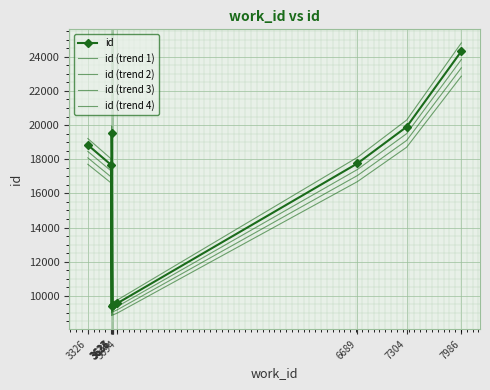

Between 6689 and 3623, which is larger?

3623